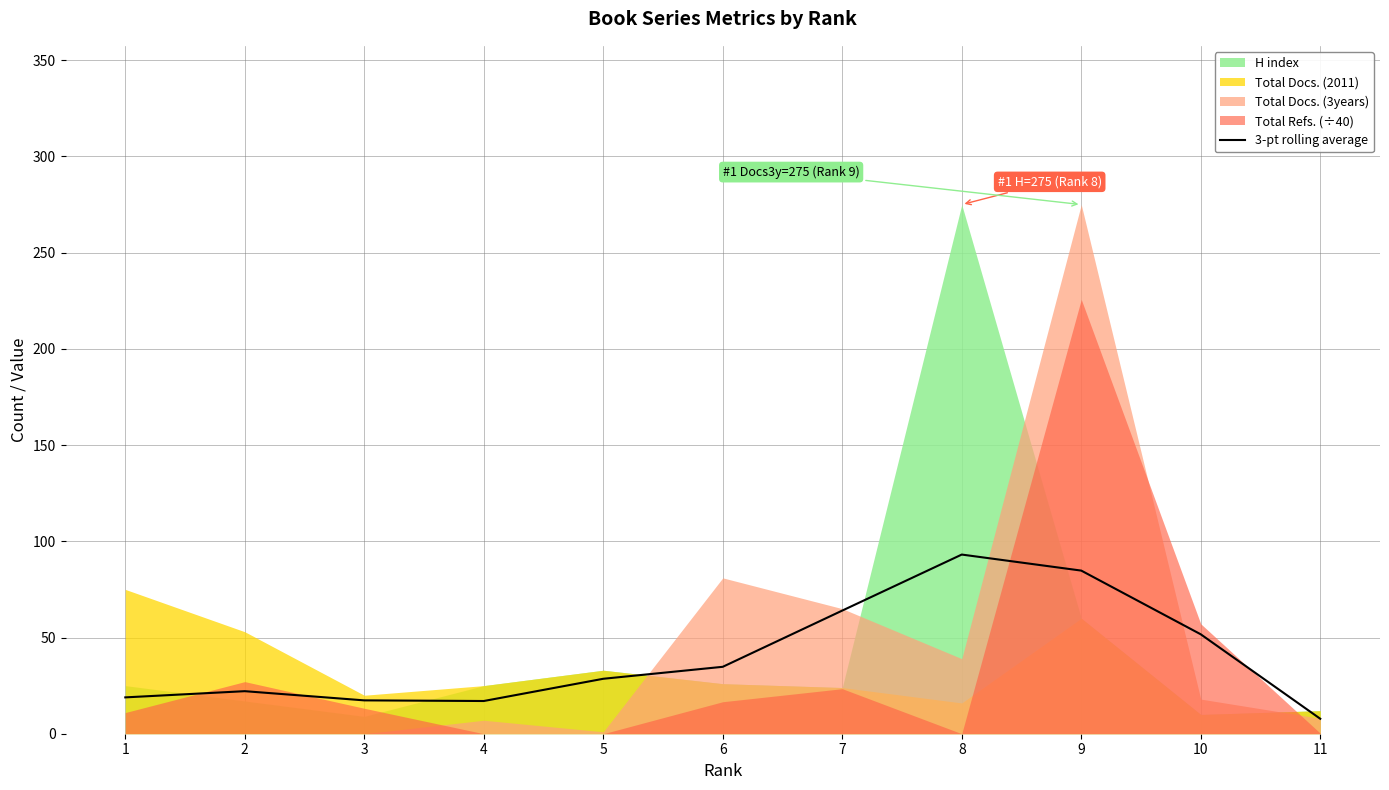

At which category does the data reach its first local peak?

2